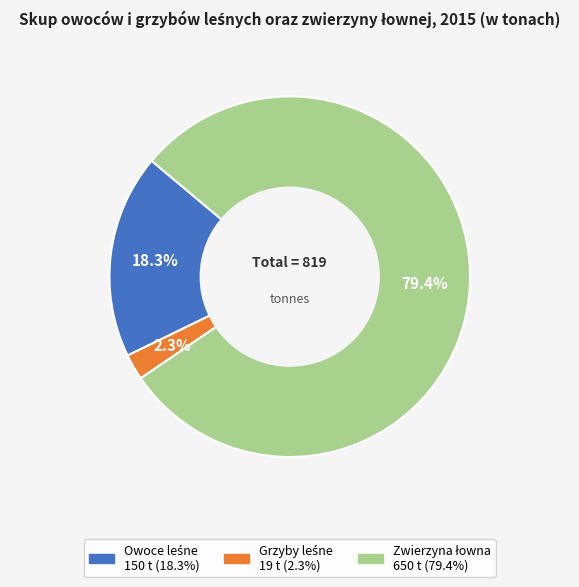

Count the number of slices in the pie.

3